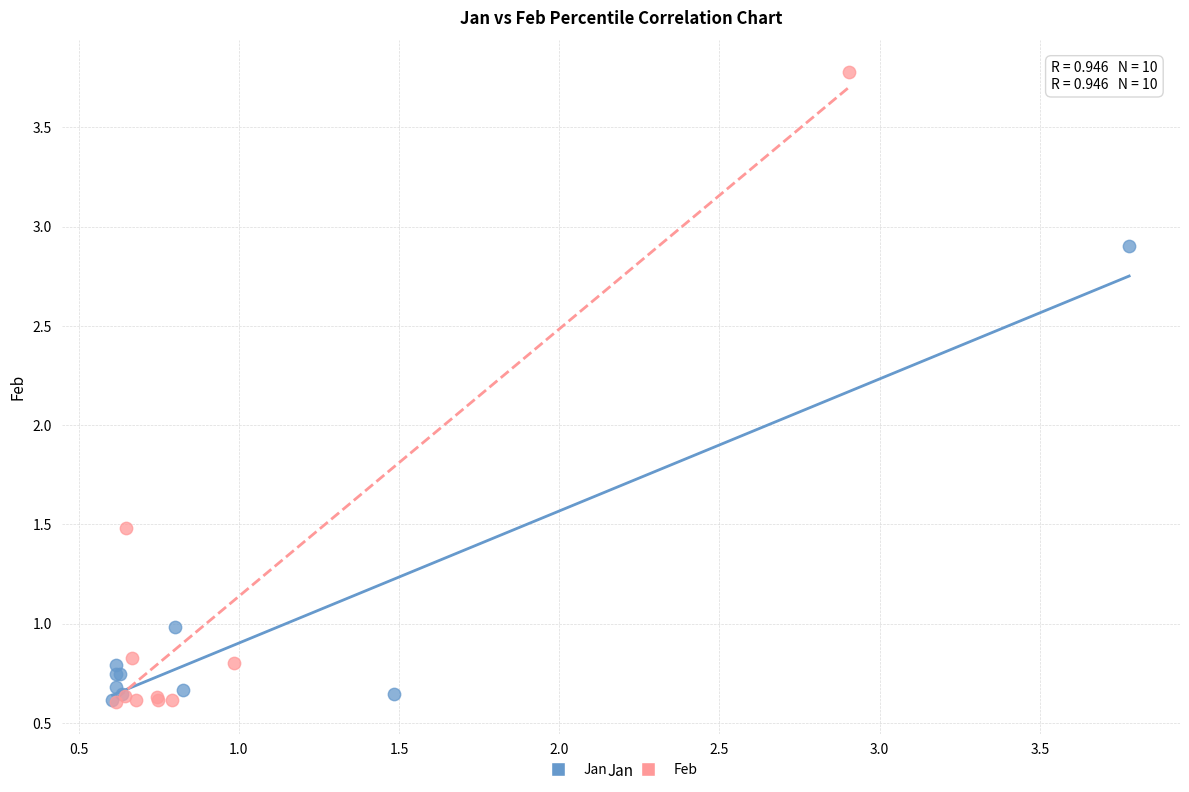

Which series has the largest Y range (max minus min)?

Feb